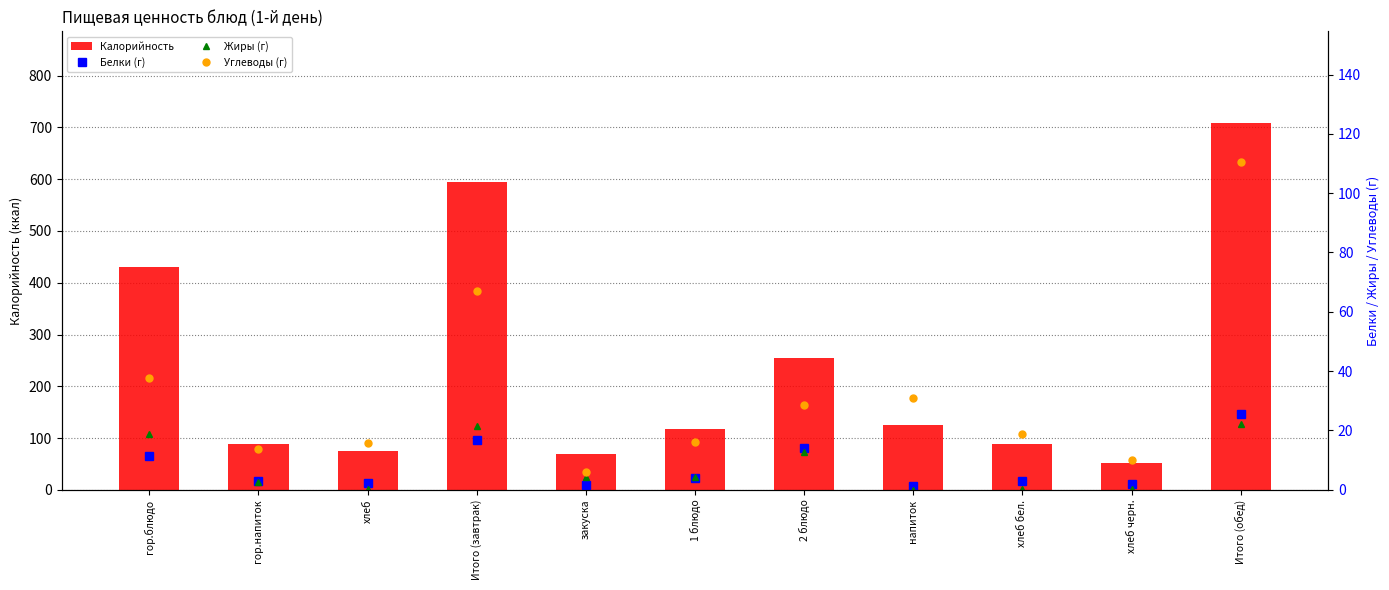

Reading left to right, transcribe all the data shown in this chart.

Калорийность: гор.блюдо=431.1	гор.напиток=88.0	хлеб=75.2	Итого (завтрак)=594.3	закуска=69.0	1 блюдо=118.0	2 блюдо=254.1	напиток=126.0	хлеб бел.=89.3	хлеб черн.=52.2	Итого (обед)=708.6
Белки (г): гор.блюдо=11.5	гор.напиток=2.8	хлеб=2.4	Итого (завтрак)=16.7	закуска=1.7	1 блюдо=3.9	2 блюдо=14.0	напиток=1.2	хлеб бел.=2.9	хлеб черн.=2.0	Итого (обед)=25.6
Жиры (г): гор.блюдо=18.7	гор.напиток=2.5	хлеб=0.3	Итого (завтрак)=21.5	закуска=4.3	1 блюдо=4.3	2 блюдо=12.9	напиток=0.0	хлеб бел.=0.3	хлеб черн.=0.4	Итого (обед)=22.1
Углеводы (г): гор.блюдо=37.5	гор.напиток=13.6	хлеб=15.7	Итого (завтрак)=66.9	закуска=5.9	1 блюдо=16.0	2 блюдо=28.7	напиток=31.1	хлеб бел.=18.7	хлеб черн.=10.0	Итого (обед)=110.4